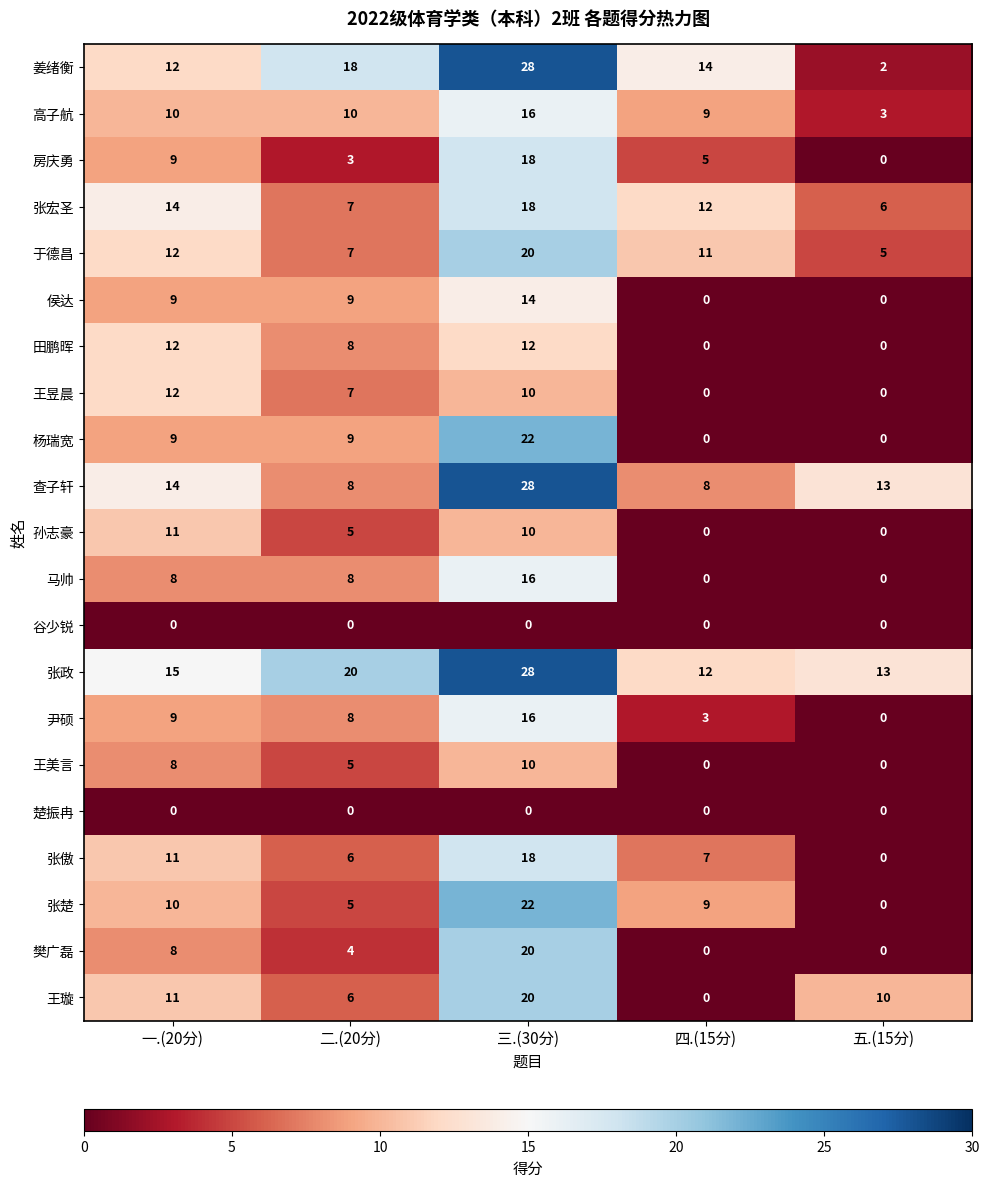

How many values in the 高子航 series are below 10?

2